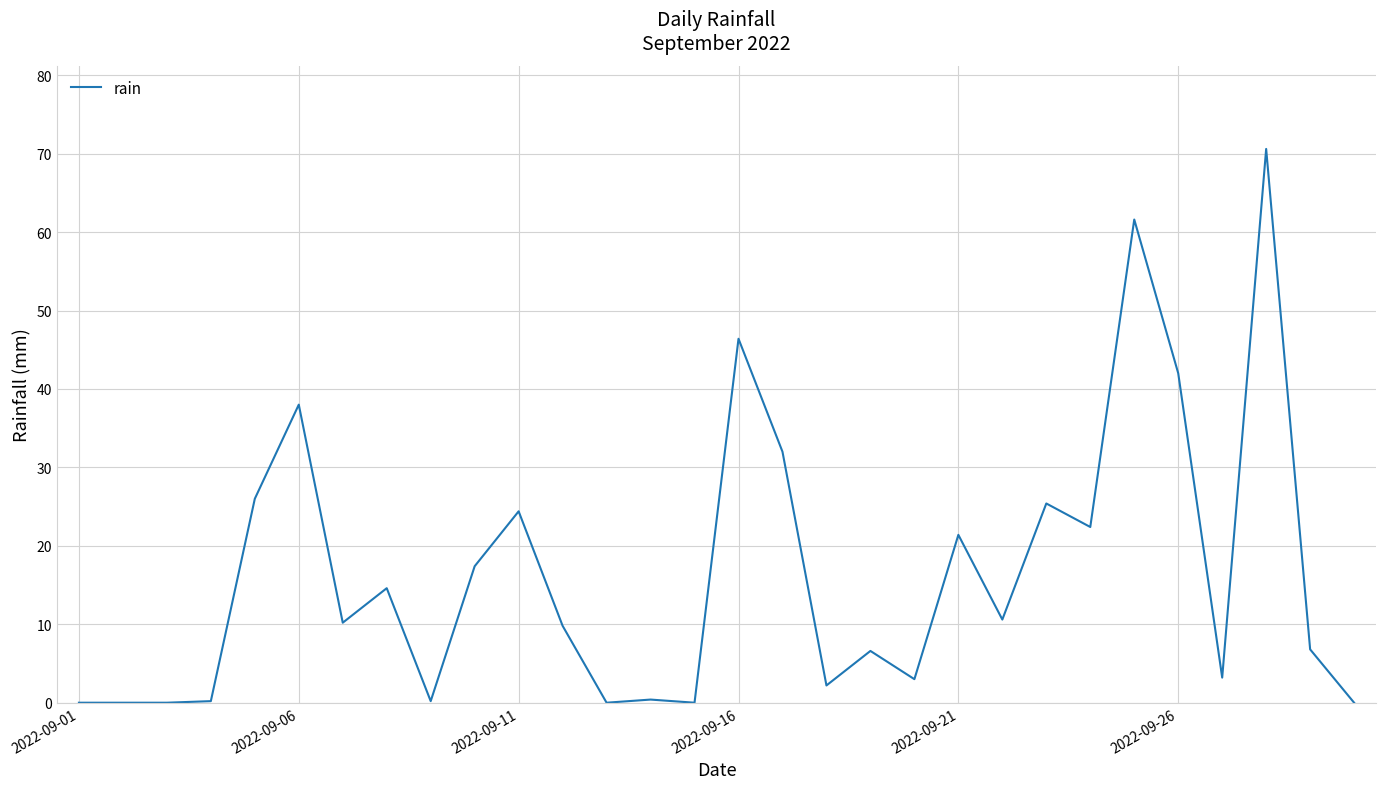

What is the difference between the maximum and minimum values?

70.6